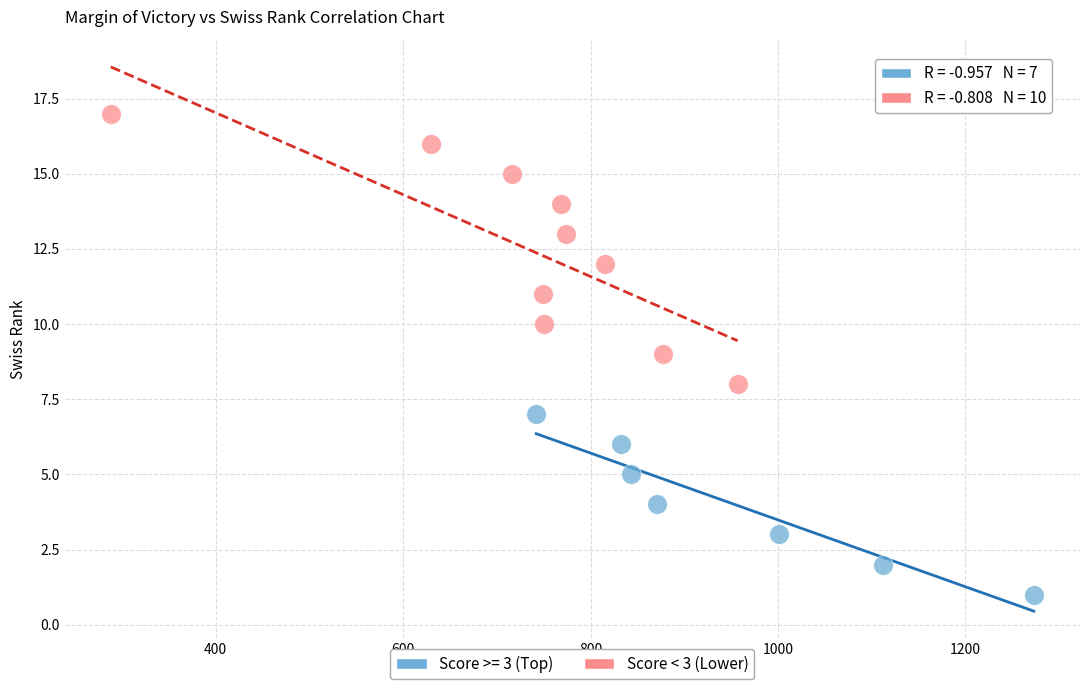

Which series contains the lowest Y value?

Score >= 3 (Top)